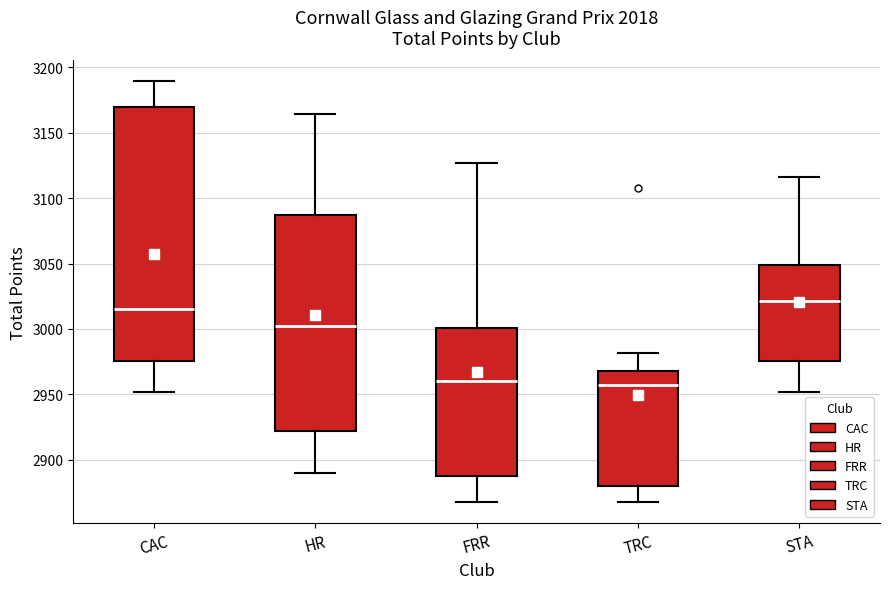

Reading left to right, transcribe this box plot: for each box, give where its median line is, the range the box spans, and where its two whiskers end, as read against the y-axis. The values are not printed on the chart, so give them approximately, as read against the axis.

CAC: median 3015, box 2975 to 3170, whiskers 2950 to 3190
HR: median 3000, box 2920 to 3085, whiskers 2890 to 3165
FRR: median 2960, box 2890 to 3000, whiskers 2870 to 3125
TRC: median 2960, box 2880 to 2970, whiskers 2870 to 2980
STA: median 3020, box 2975 to 3050, whiskers 2950 to 3115